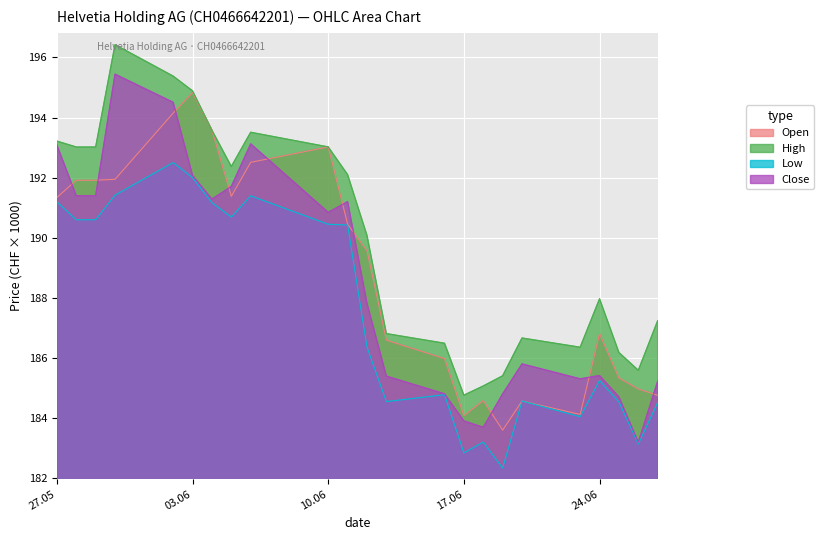

What is the label of the 11th point from the left?

11.06.2025